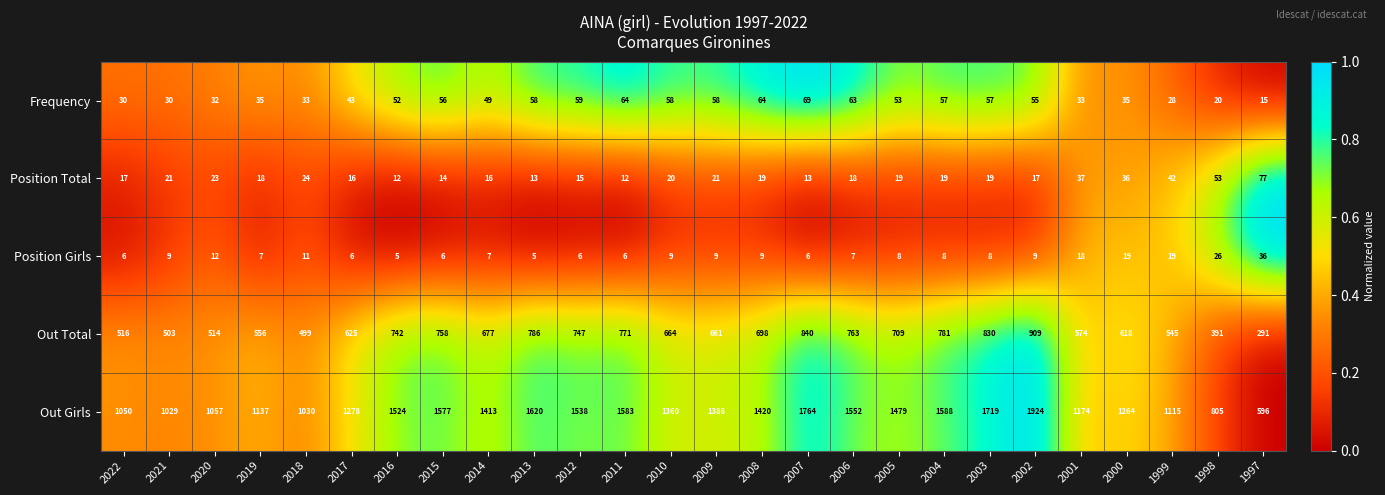

At 1999, list the series in order from smallest to largest.

Position Girls, Frequency, Position Total, Out Total, Out Girls